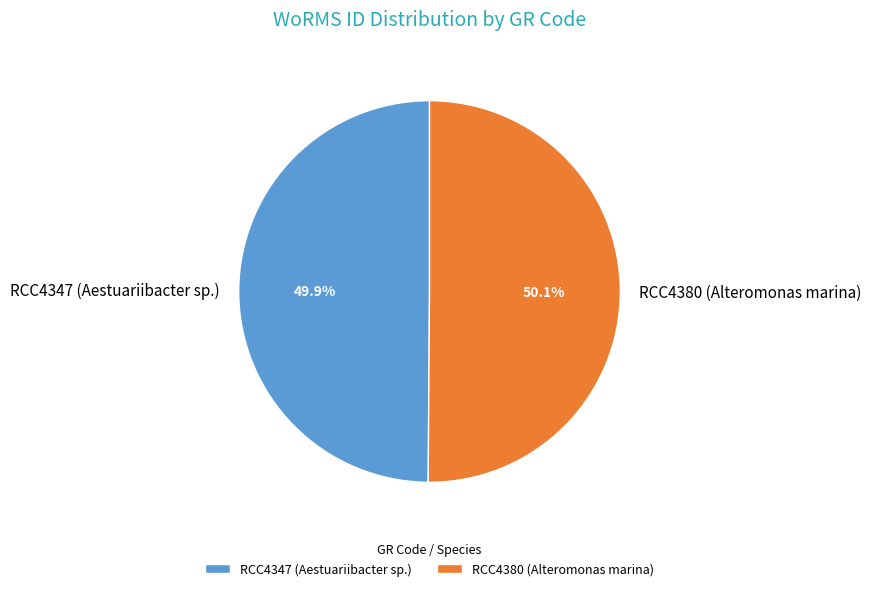

How many segments does this pie chart have?

2